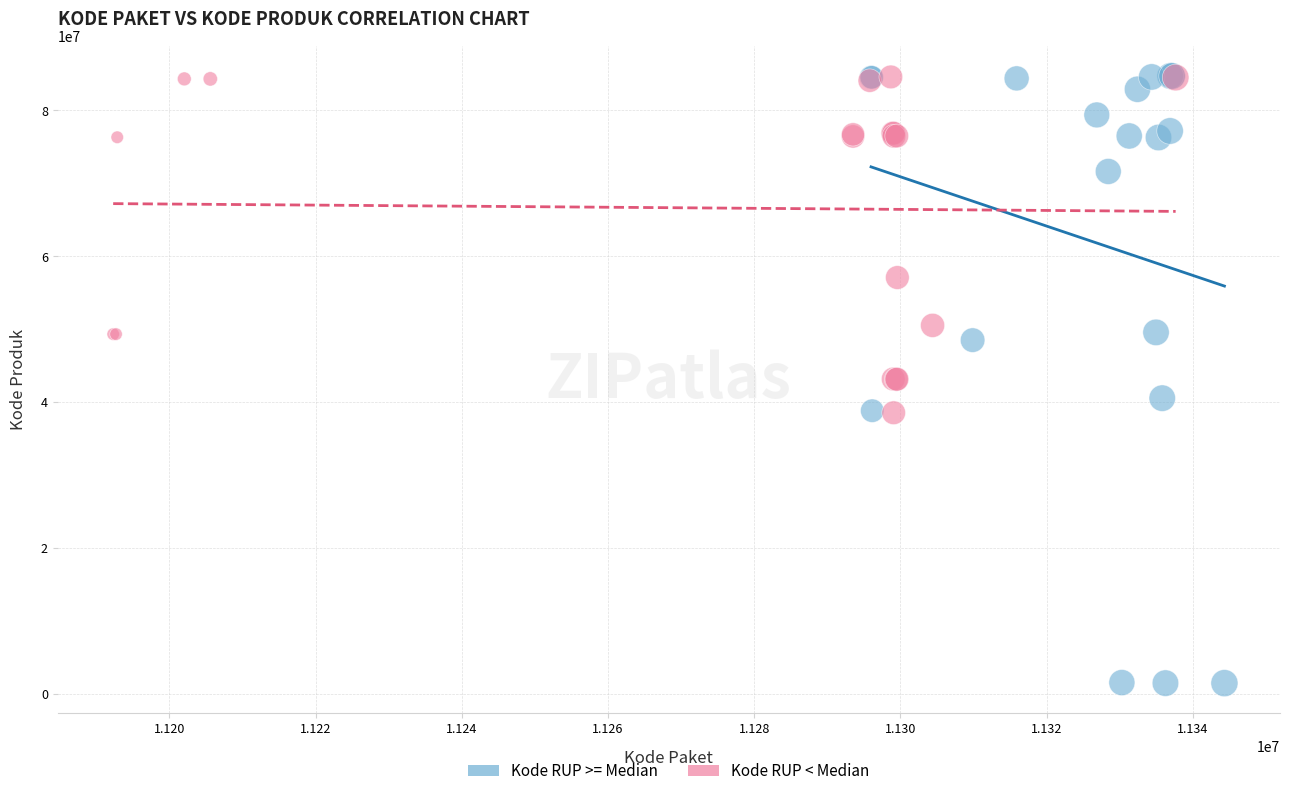

Which series has the largest Y range (max minus min)?

Kode RUP >= Median